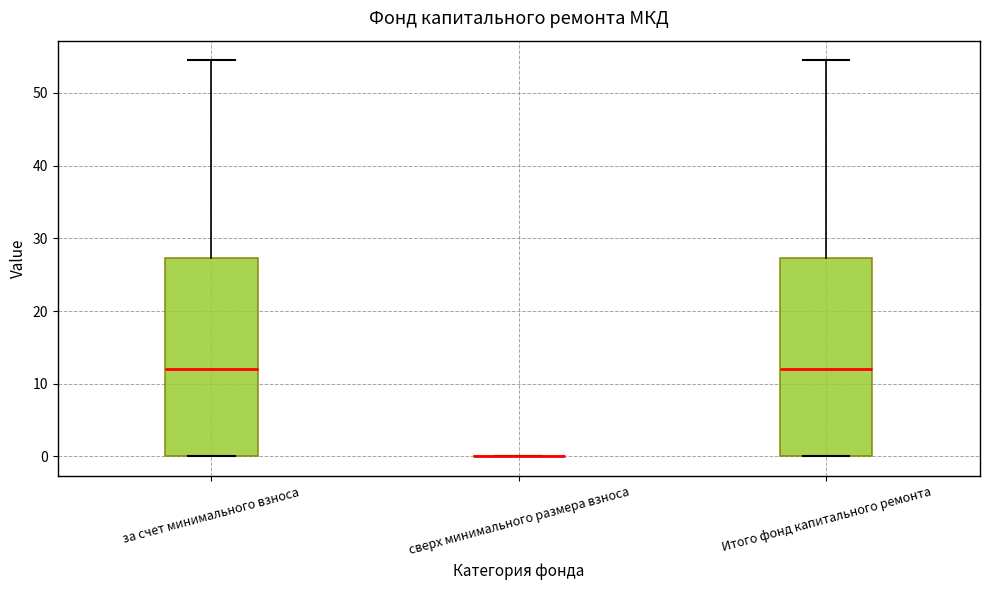

Reading left to right, transcribe this box plot: for each box, give where its median line is, the range the box spans, and where its two whiskers end, as read against the y-axis. The values are not printed on the chart, so give them approximately, as read against the axis.

за счет минимального взноса: median 12, box 0 to 27, whiskers 0 to 54
сверх минимального размера взноса: box collapsed to a line at 0, whiskers 0 to 0
Итого фонд капитального ремонта: median 12, box 0 to 27, whiskers 0 to 54